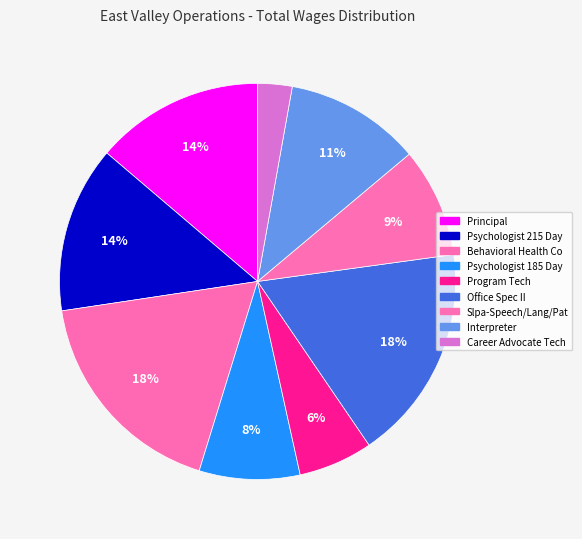

Count the number of slices in the pie.

9